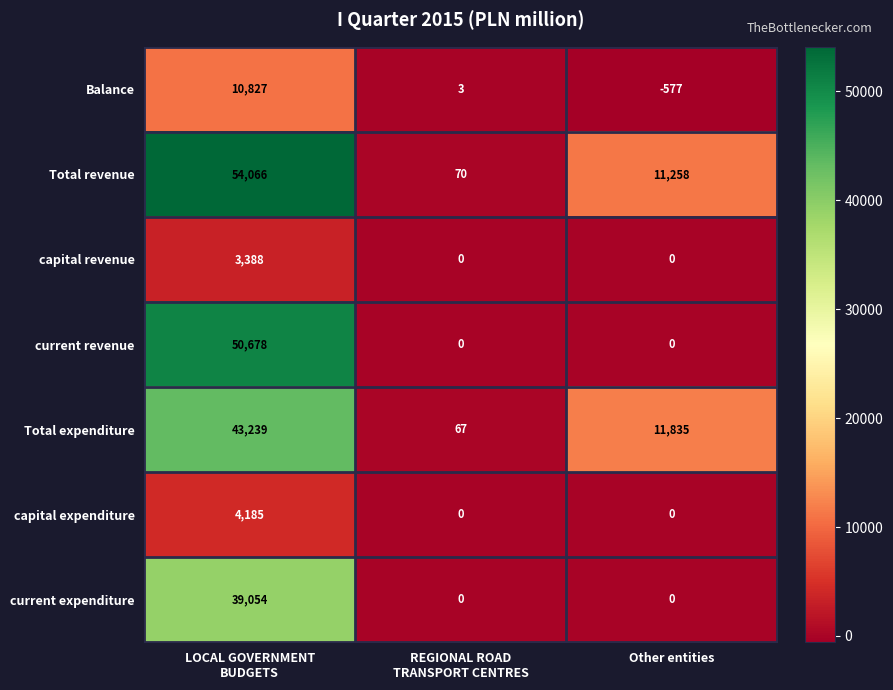

How many capital revenue values are between 0 and 3388?

3